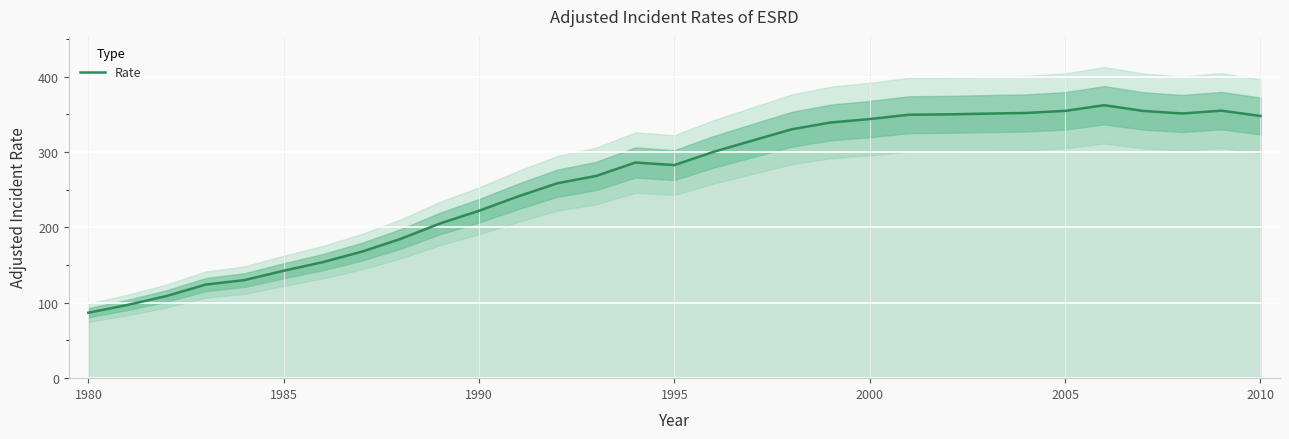

True or false: Rate has a value of 222.1 at 1990.

True